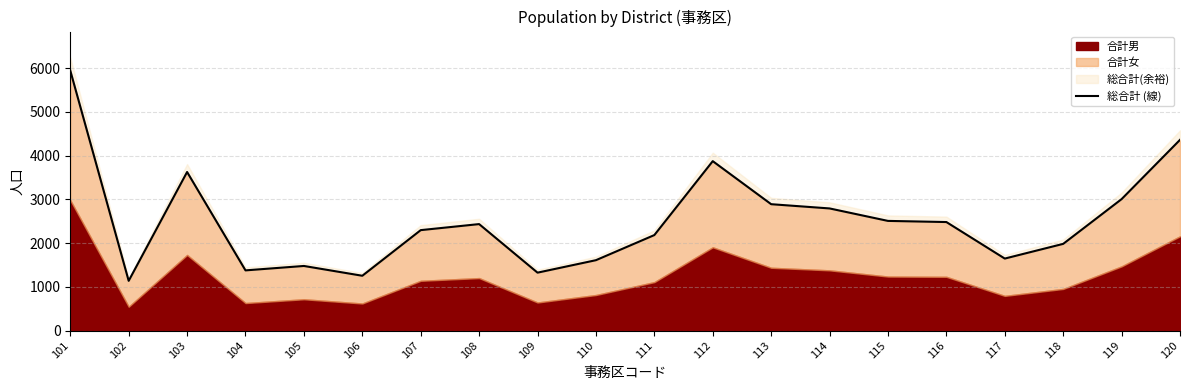

What is the maximum value shown in the chart?

5944